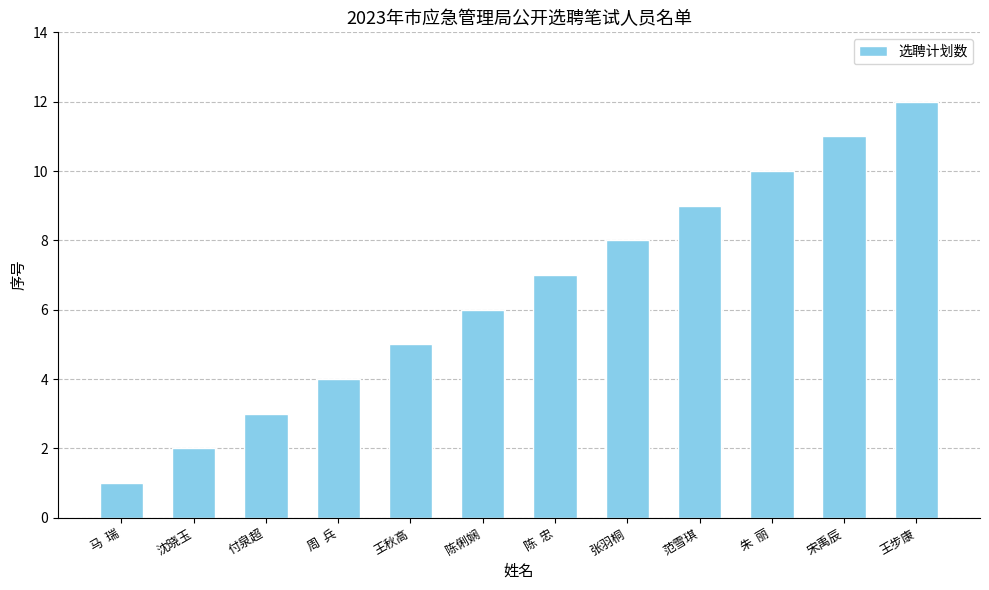

Reading left to right, what are all the values shown in this chart?

1	2	3	4	5	6	7	8	9	10	11	12